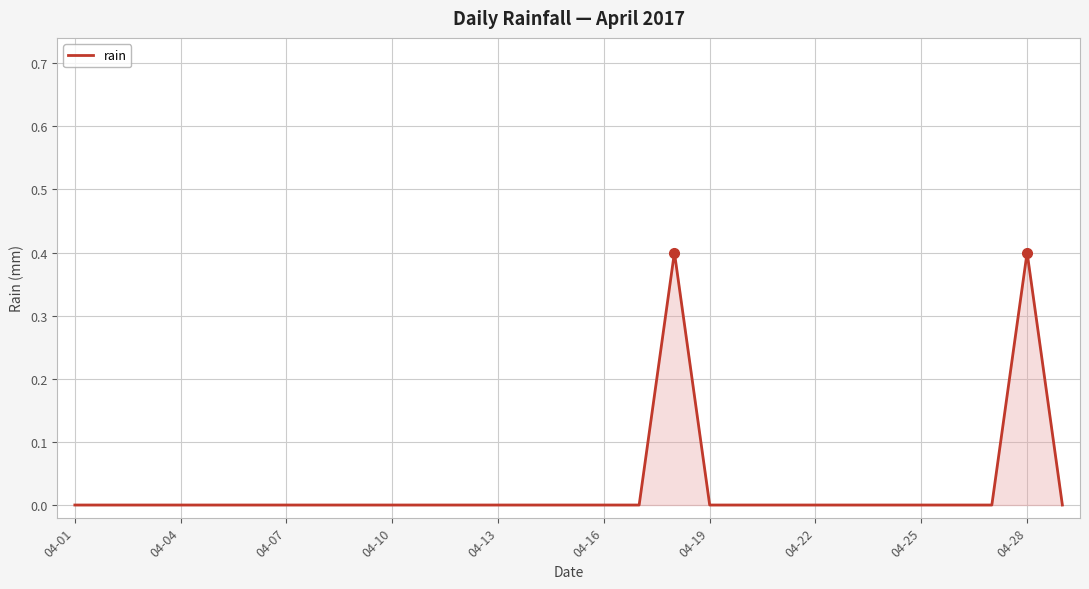

What is the greatest value displayed?

0.4